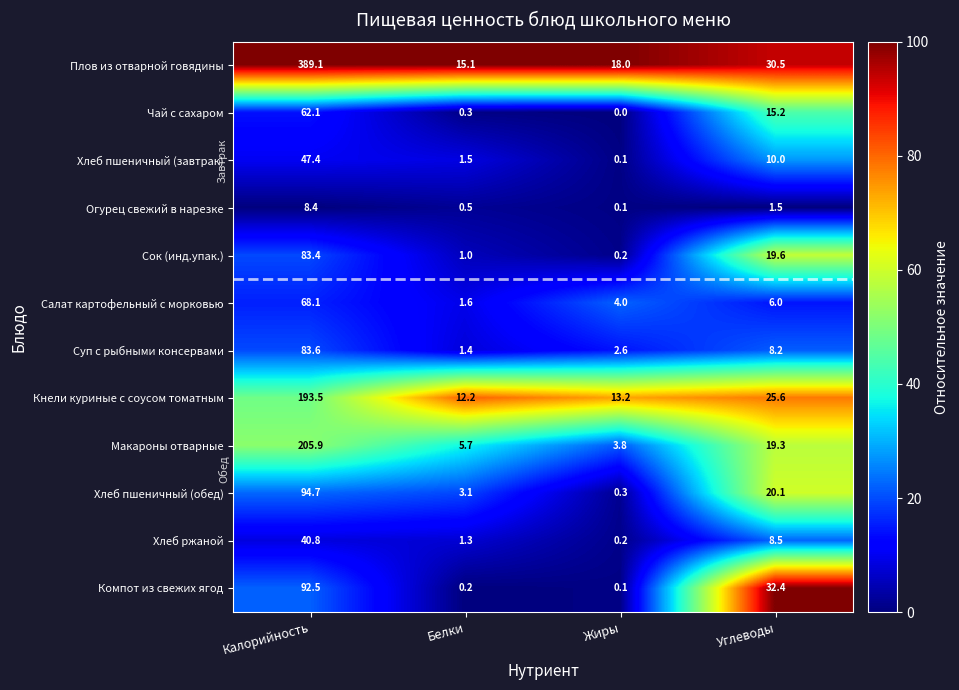

What is the greatest value displayed?

389.1